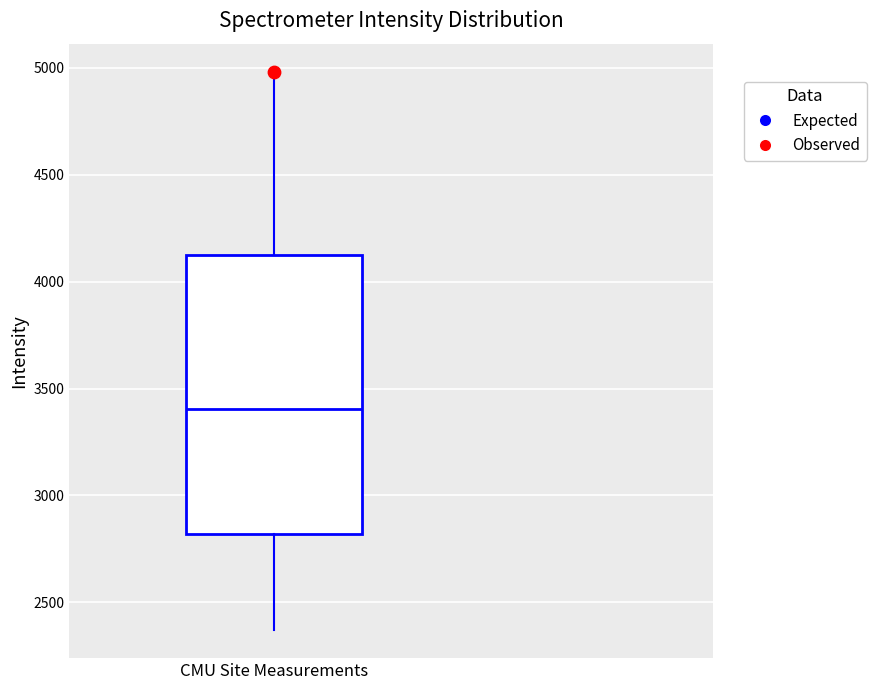

Transcribe this box plot: give where the median line is, the range the box spans, and where the two whiskers end, as read against the y-axis. The values are not printed on the chart, so give them approximately, as read against the axis.

median 3400, box 2800 to 4100, whiskers 2350 to 5000